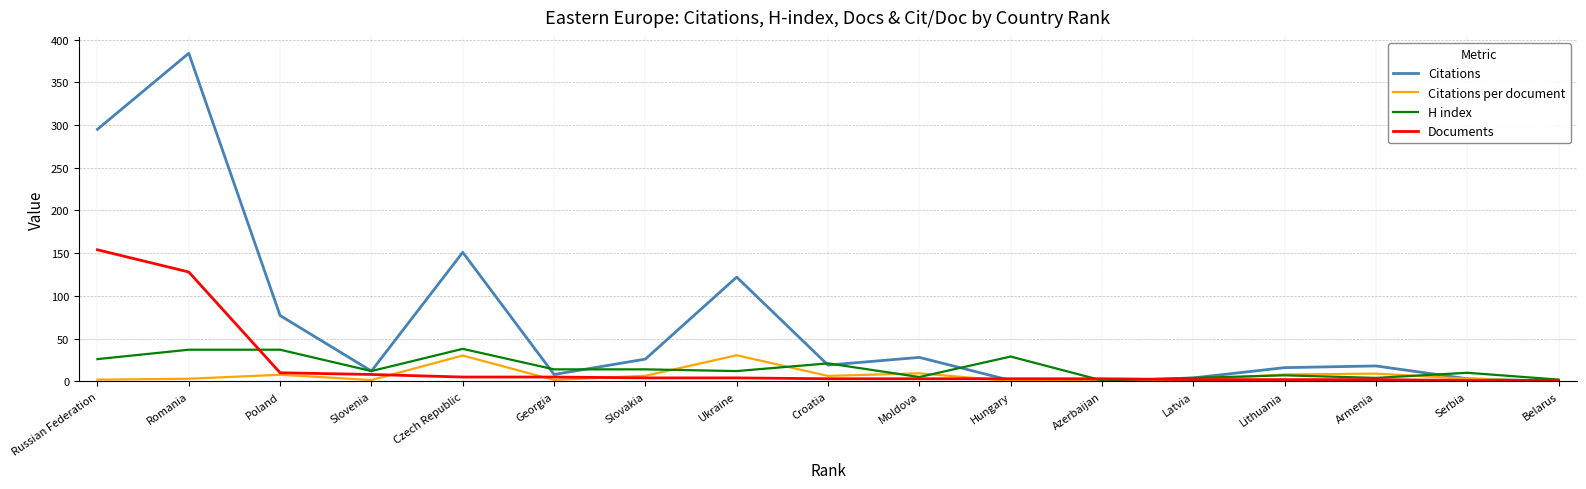

Between Romania and Hungary, which series saw the biggest shift?

Citations